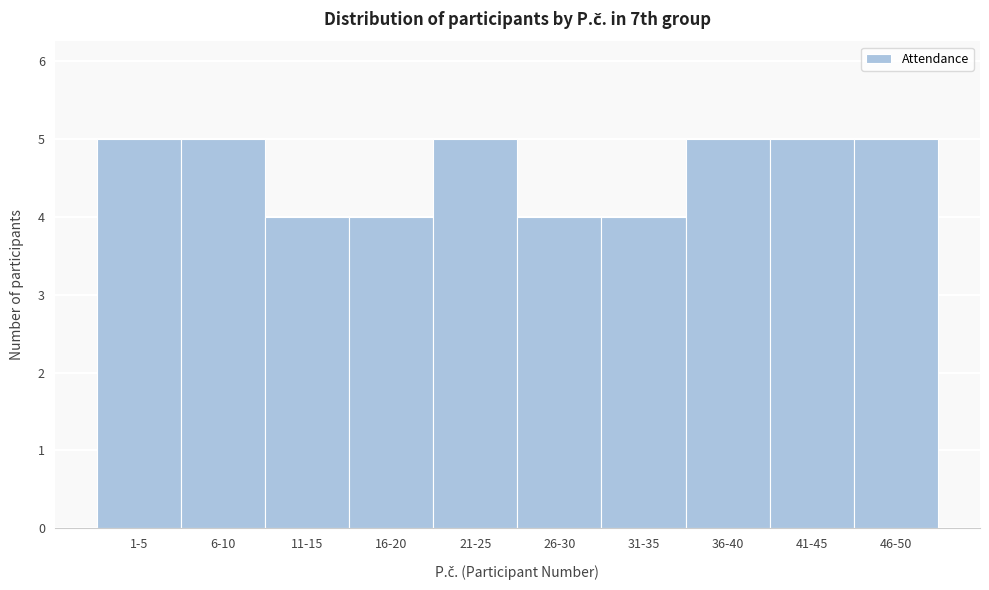

Reading left to right, transcribe all the data shown in this chart.

5	5	4	4	5	4	4	5	5	5